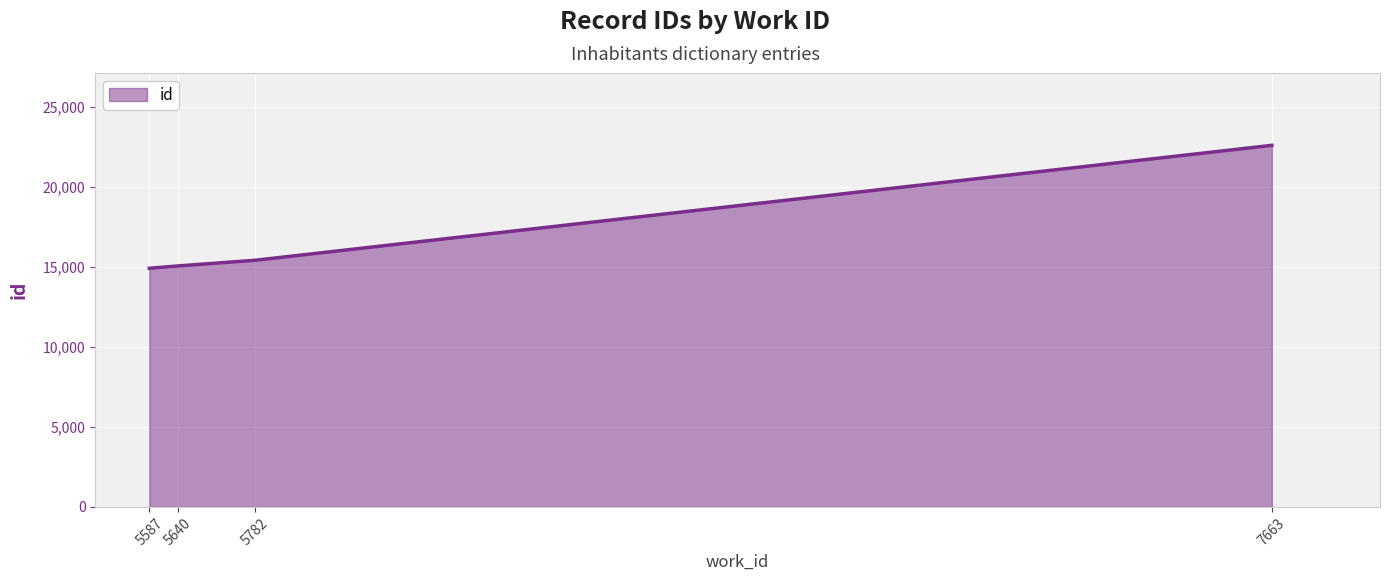

Which category has the highest value across all series?

7663